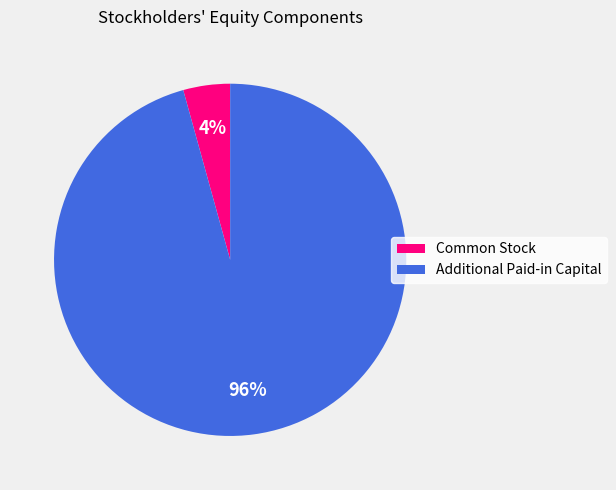

Is there any slice that represents more than half of the pie?

Yes